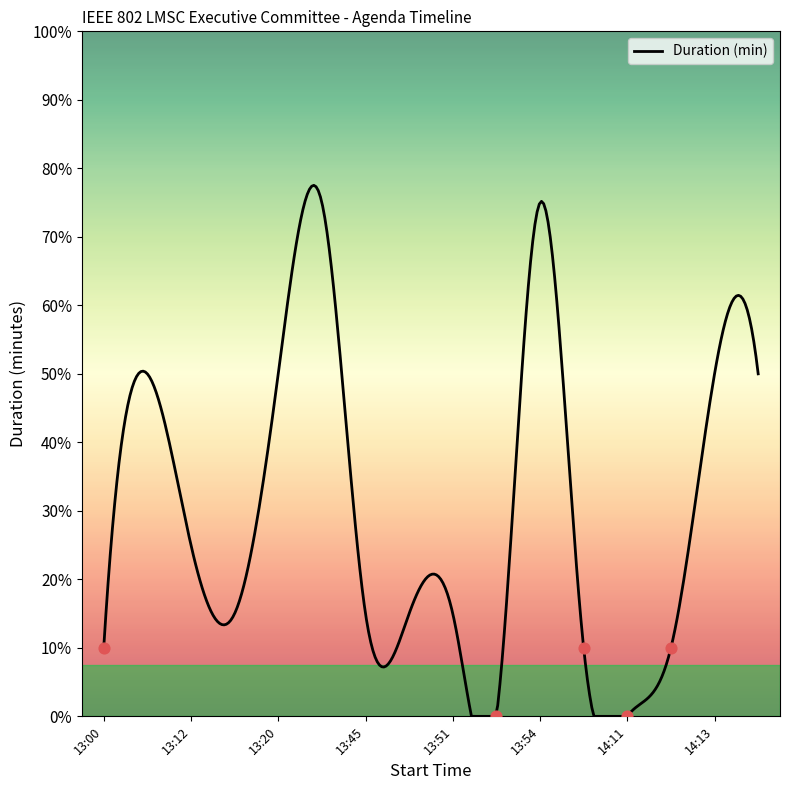

Between 13:00 and 13:48, which is larger?

13:48